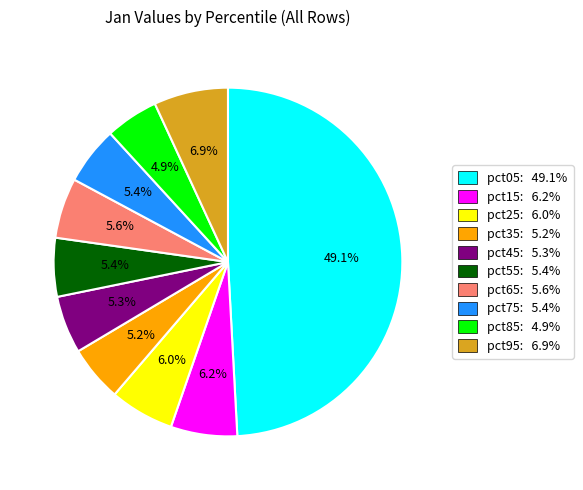

Do pct15: 6.2% and pct85: 4.9% together represent more than half of the pie?

No